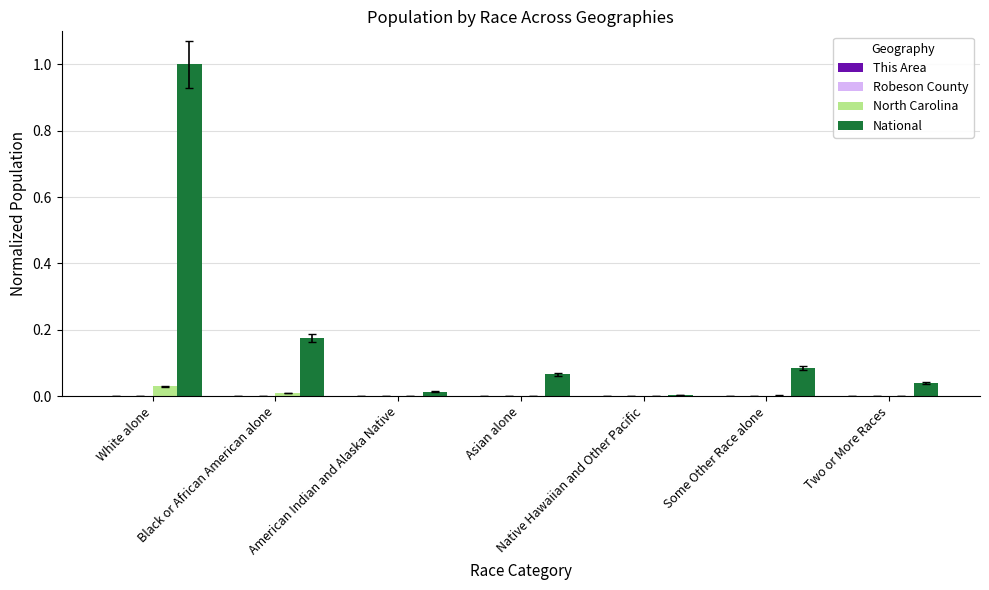

At which category is the sum across all series the highest?

White alone